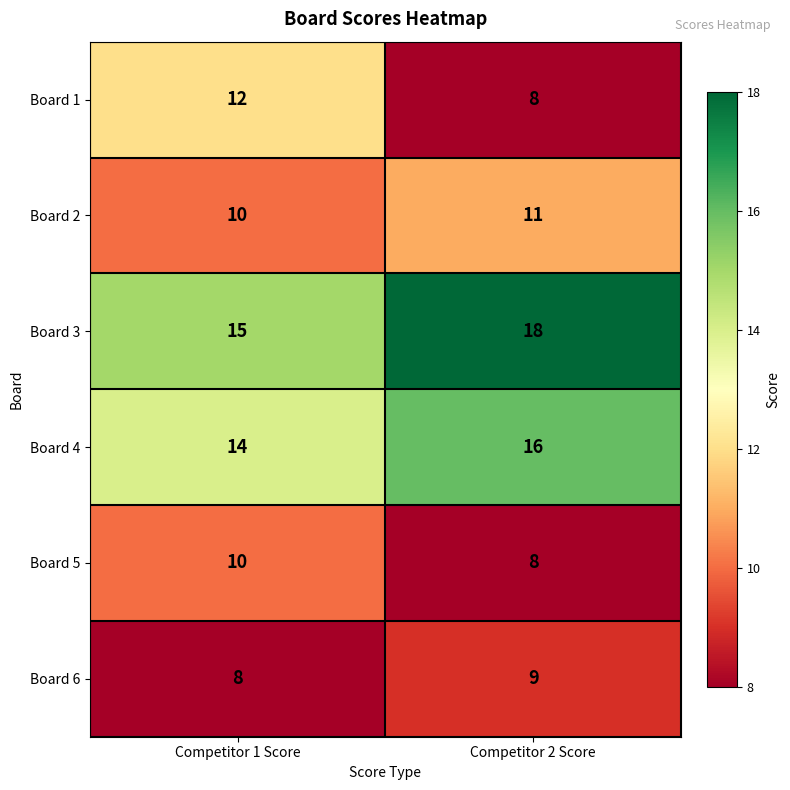

How many values in the Board 6 series are below 9?

1